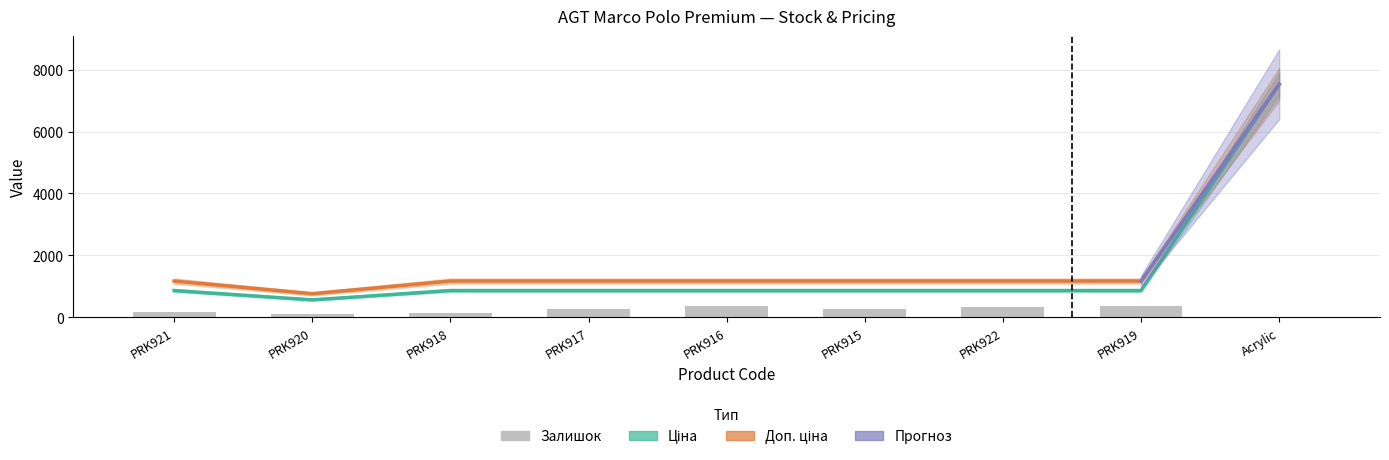

Which category has the highest value across all series?

Acrylic